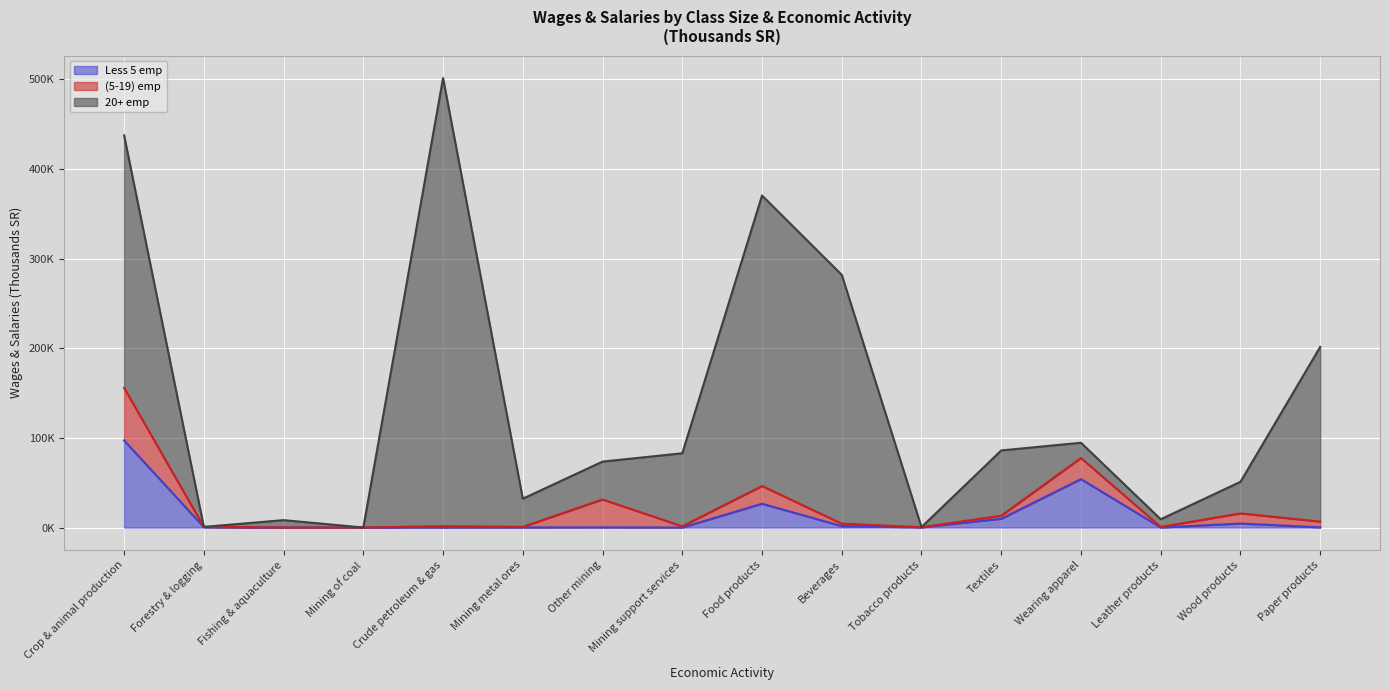

How many distinct data groups are displayed?

3